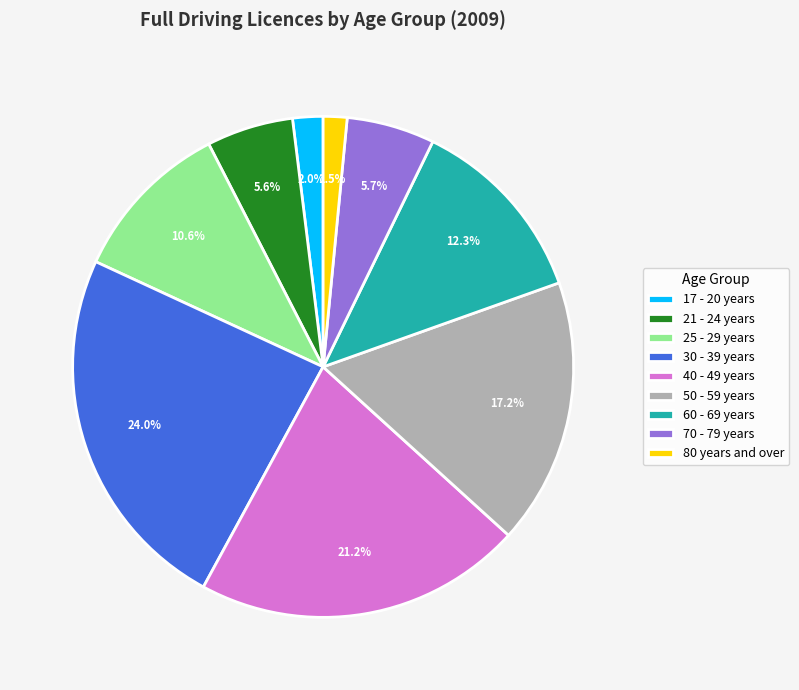

Does any single category account for the majority?

No